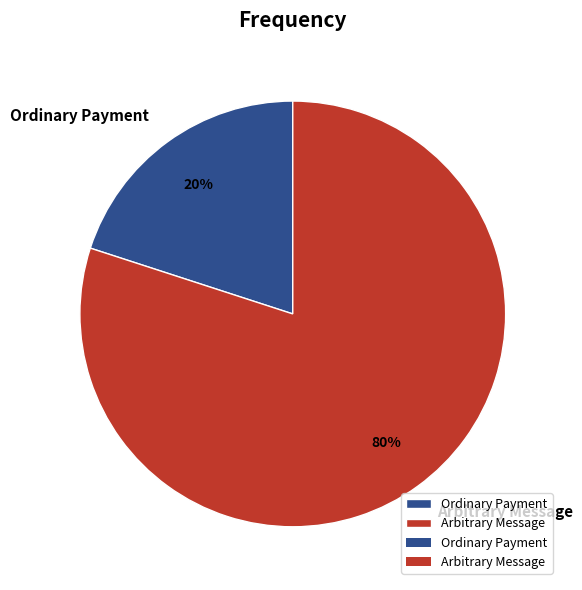

How many segments does this pie chart have?

2